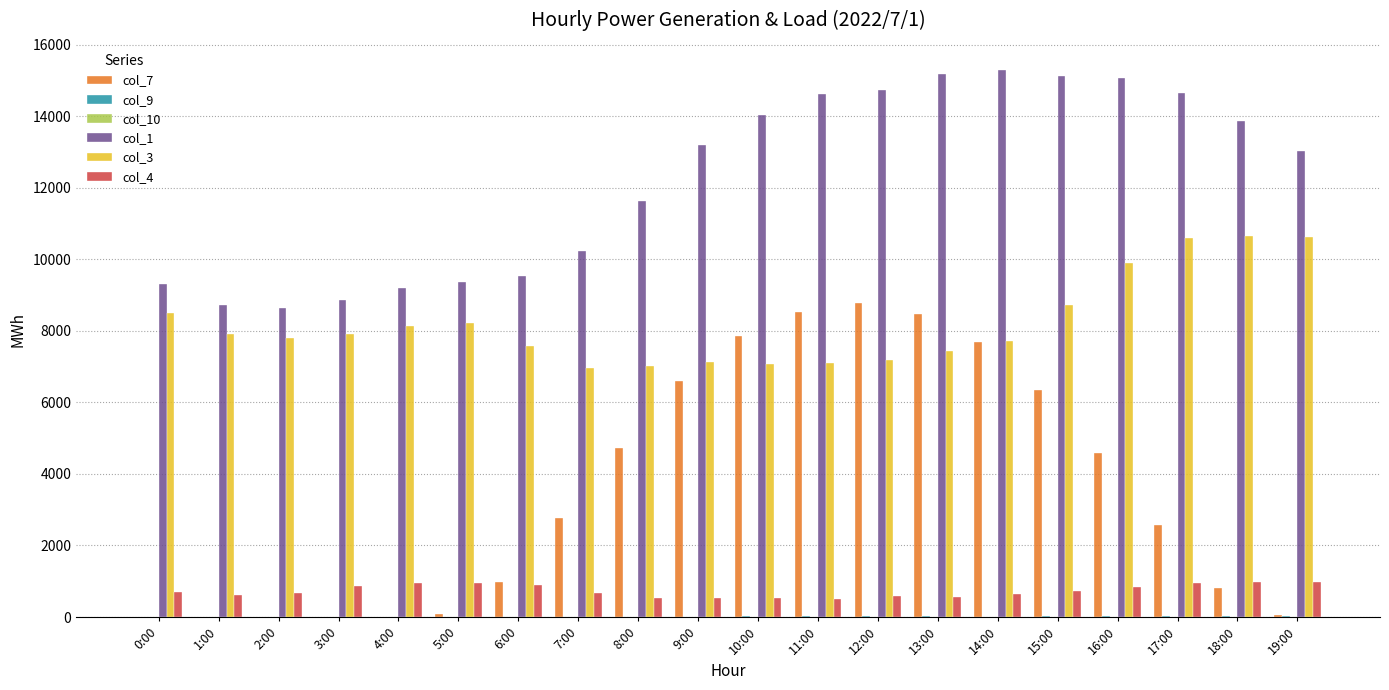

How many categories are shown in the chart?

20